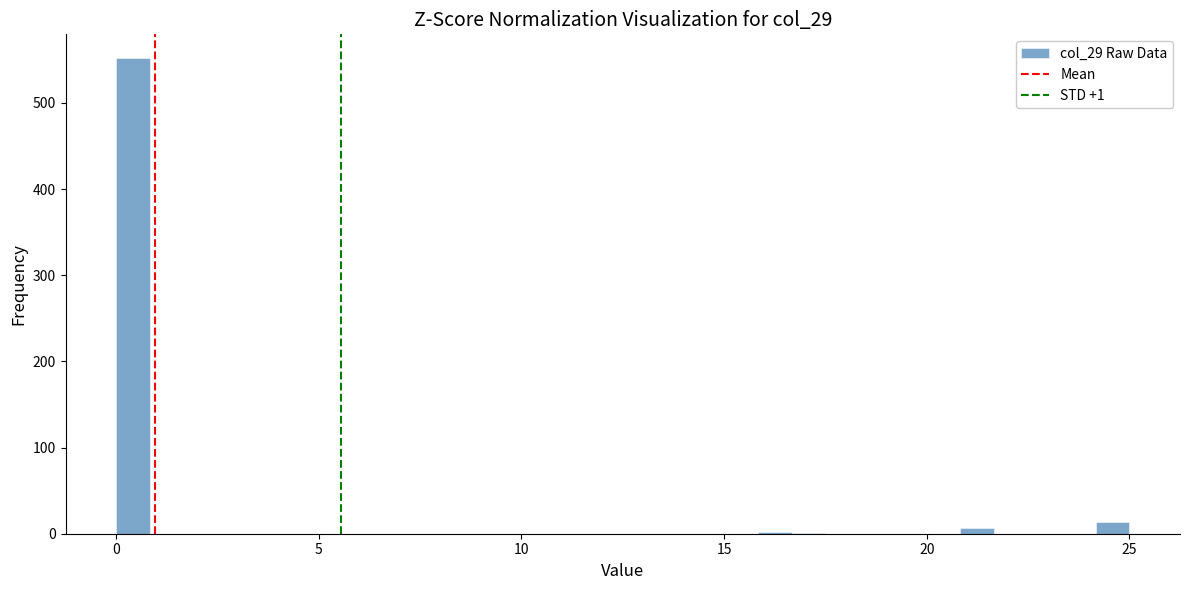

Around what value on the x-axis is the tallest bar? Give the approximate position of its centre, as read against the axis.

0.5